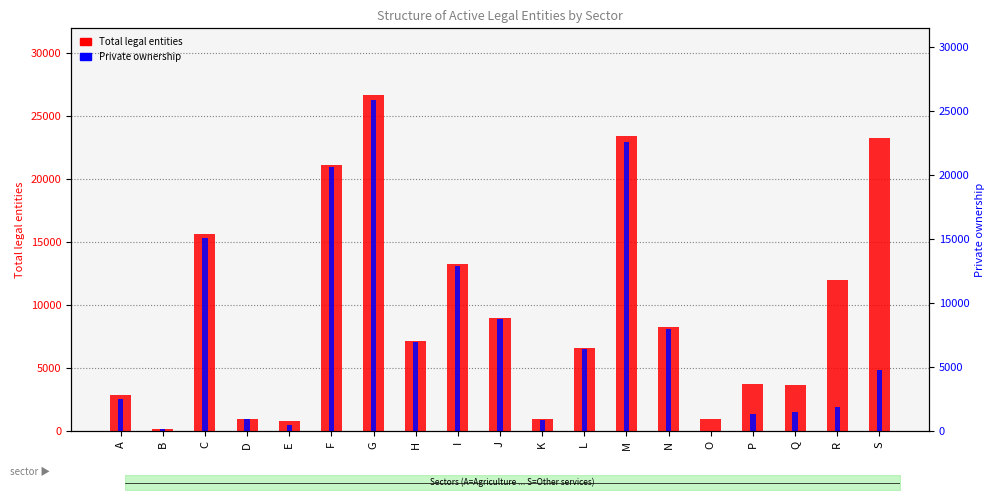

What is the difference between the maximum and second lowest values in the Private ownership series?

26056